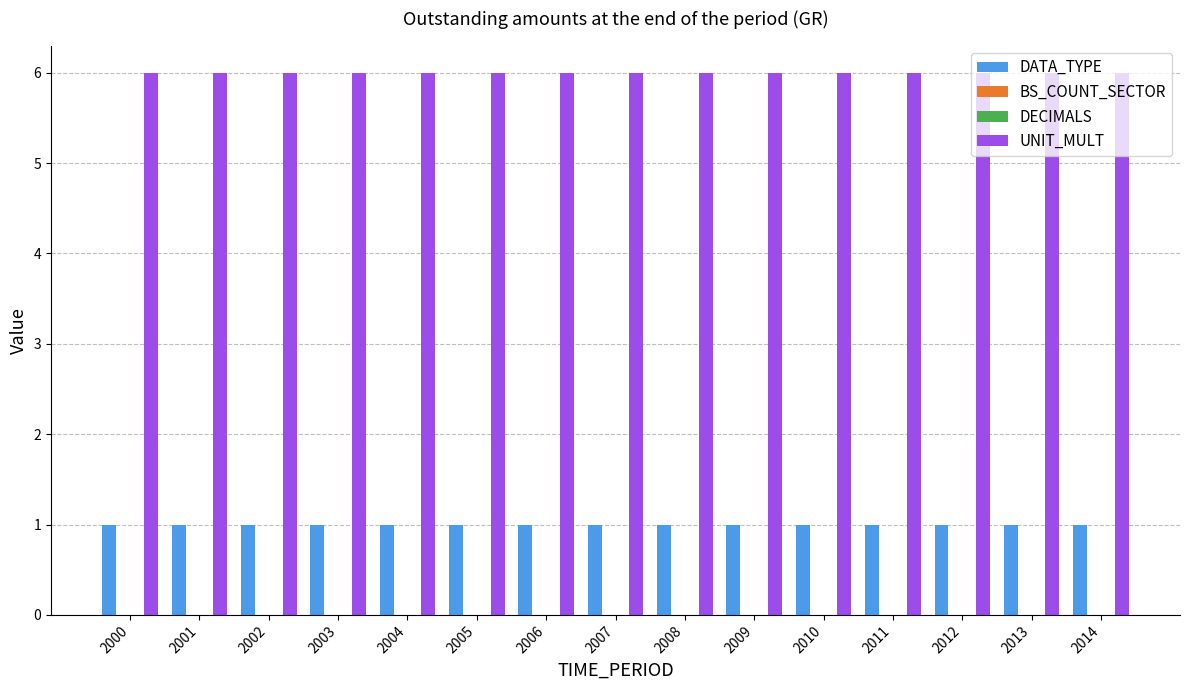

At which label does UNIT_MULT reach its peak?

2000